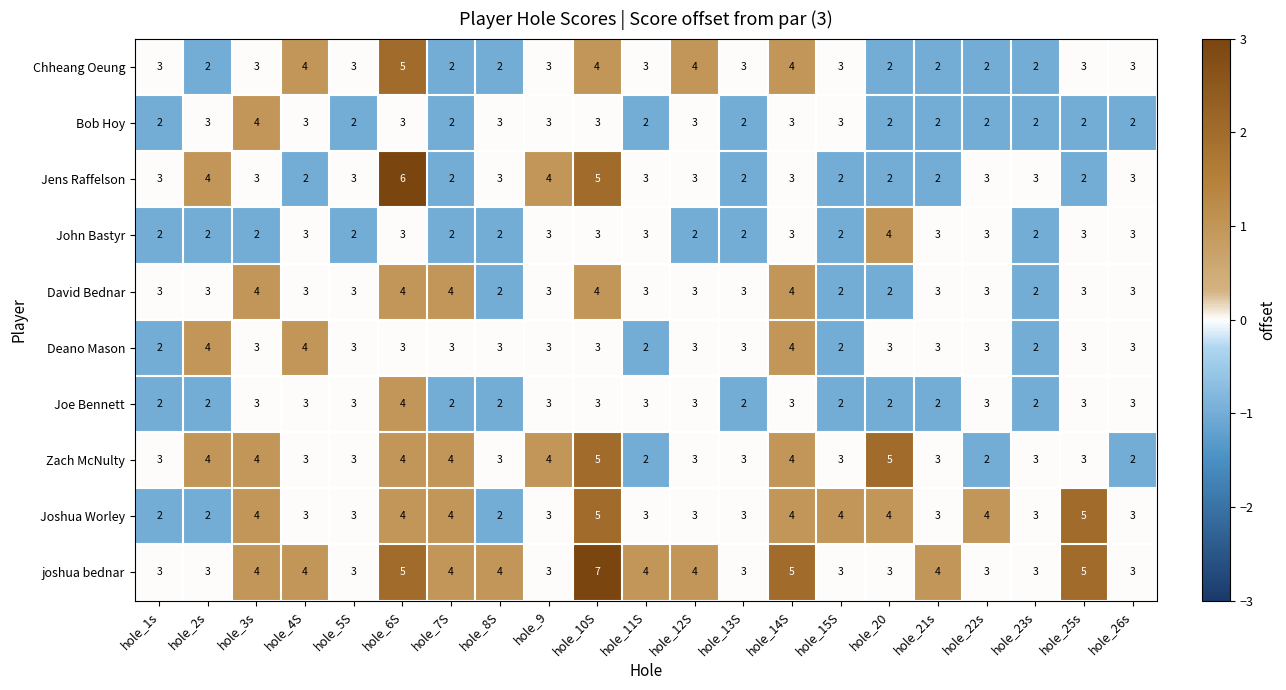

What is the minimum value shown in the chart?

2